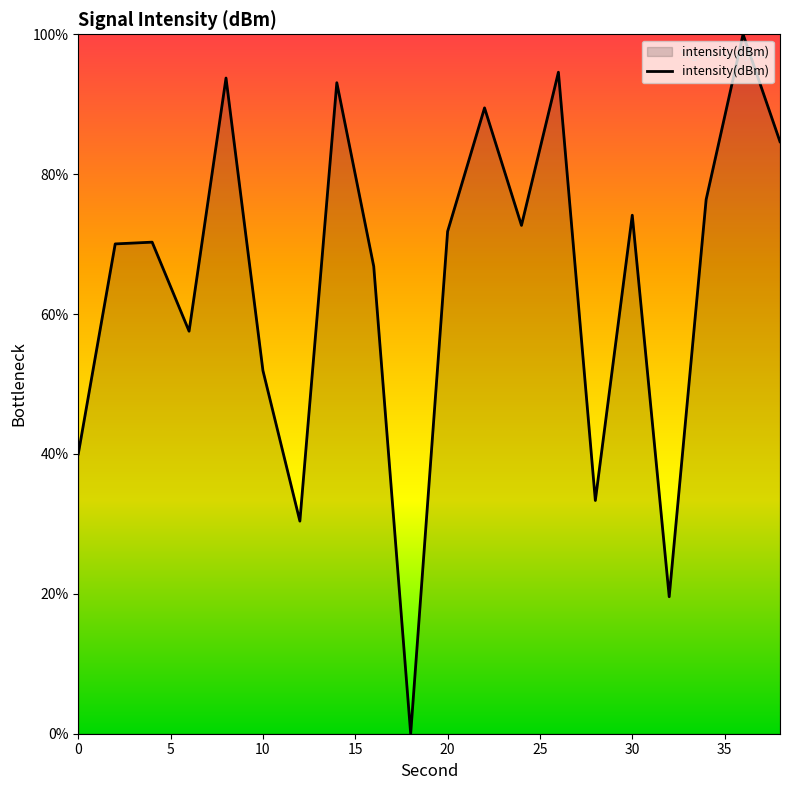

What is the maximum value shown in the chart?

100.0